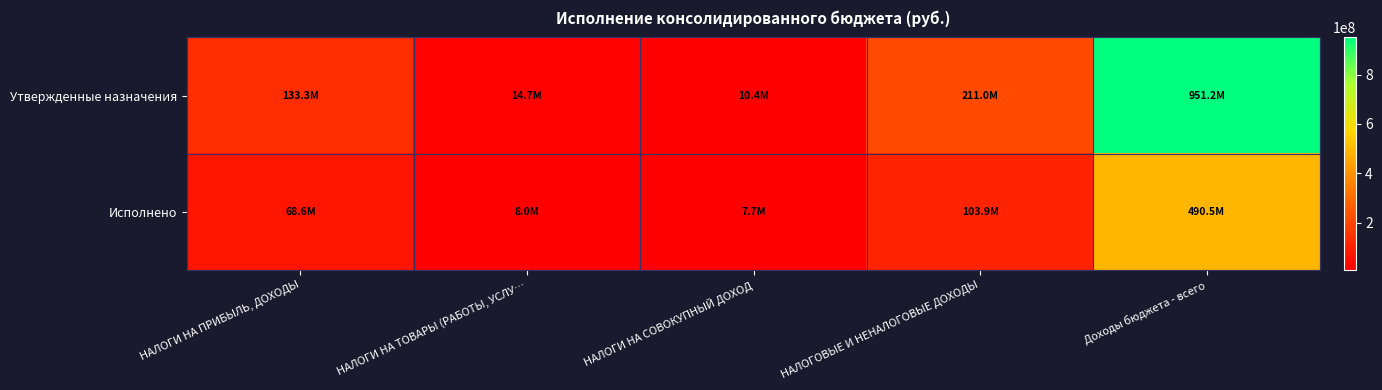

At which category does the chart reach its peak across all series?

Доходы бюджета - всего